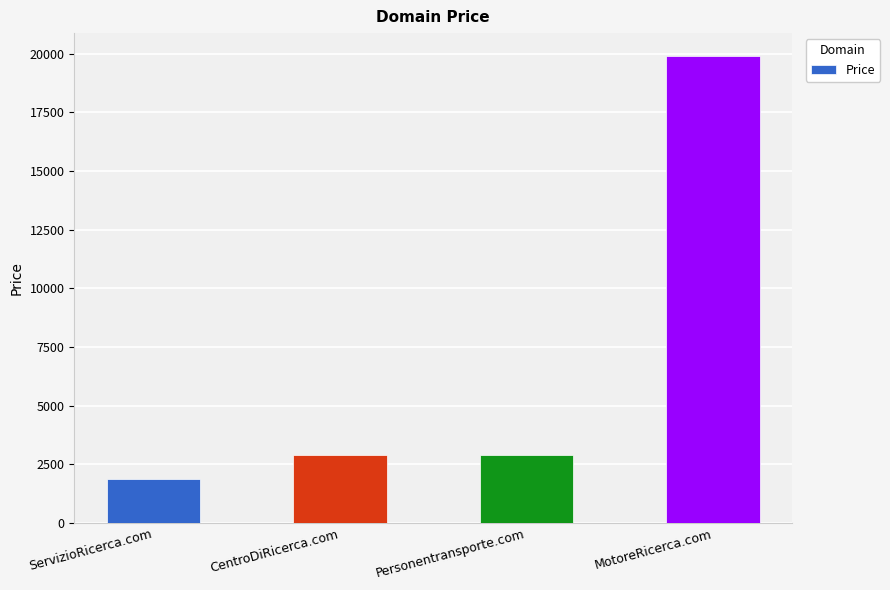

How many bars are there in total?

4